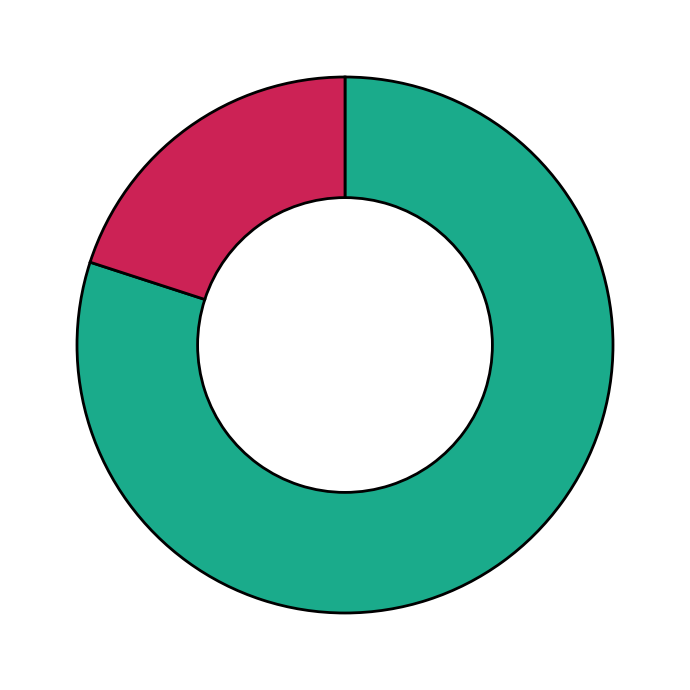

Is there a majority slice in this chart?

Yes